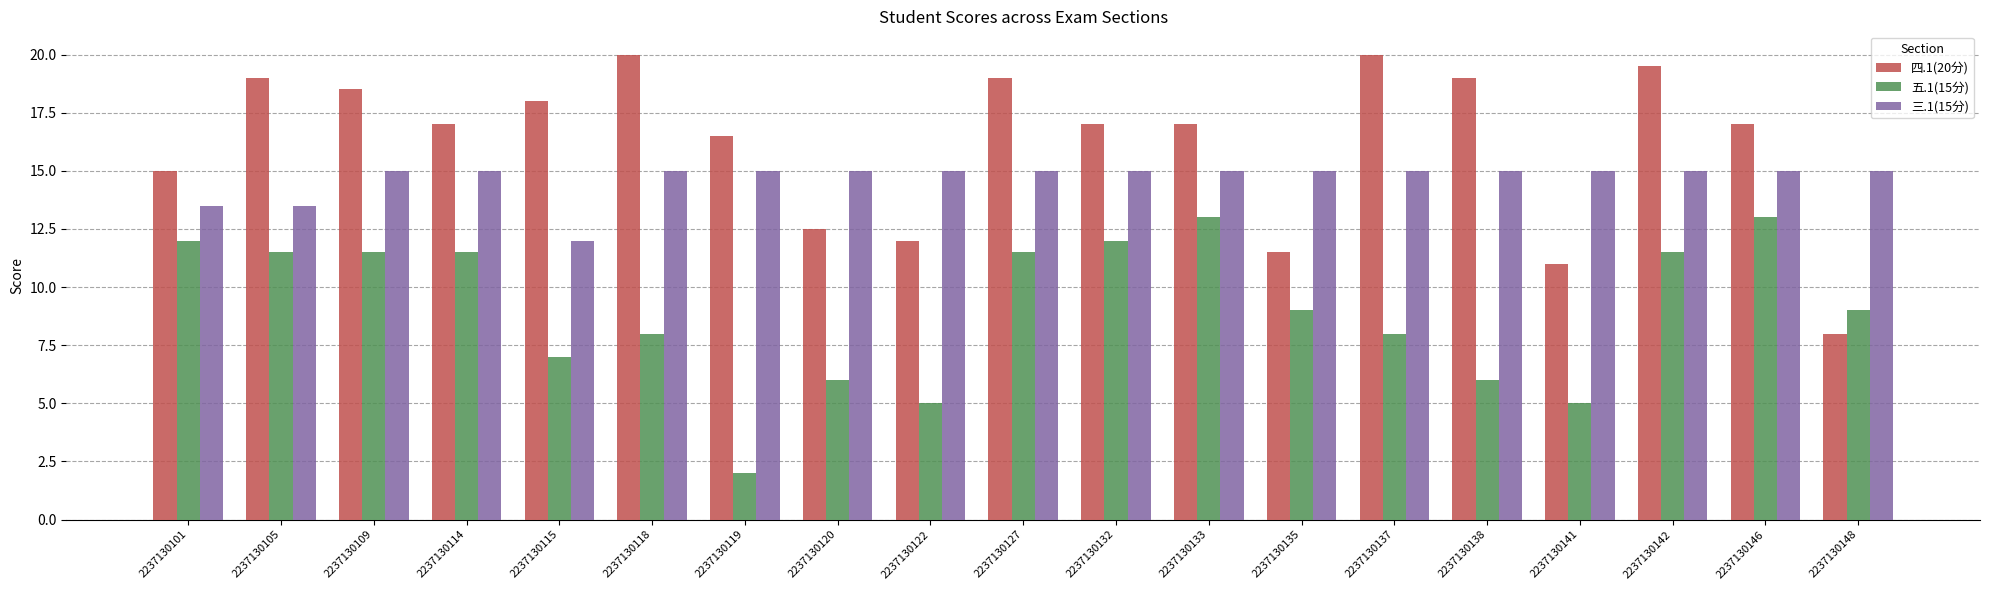

Count the 三.1(15分) values in the range 15 to 16.

16